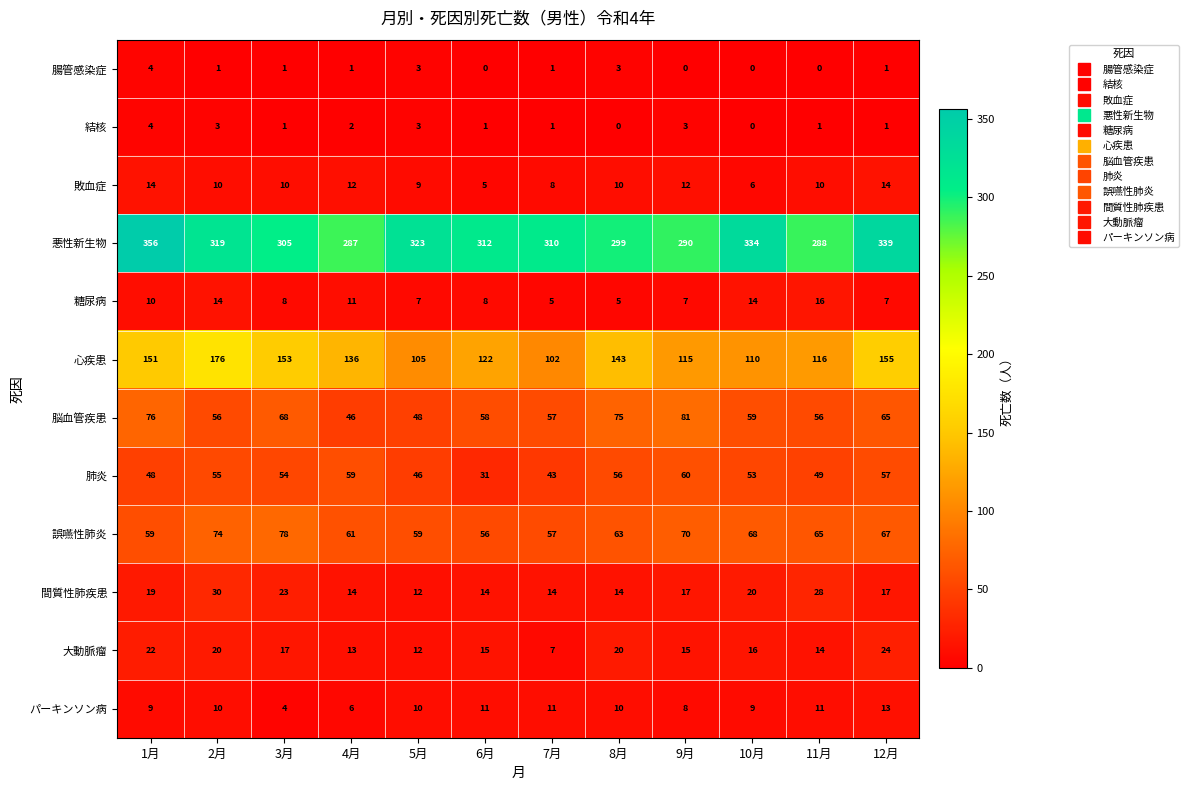

At 6月, list the series in order from largest to smallest.

悪性新生物, 心疾患, 脳血管疾患, 誤嚥性肺炎, 肺炎, 大動脈瘤, 間質性肺疾患, パーキンソン病, 糖尿病, 敗血症, 結核, 腸管感染症